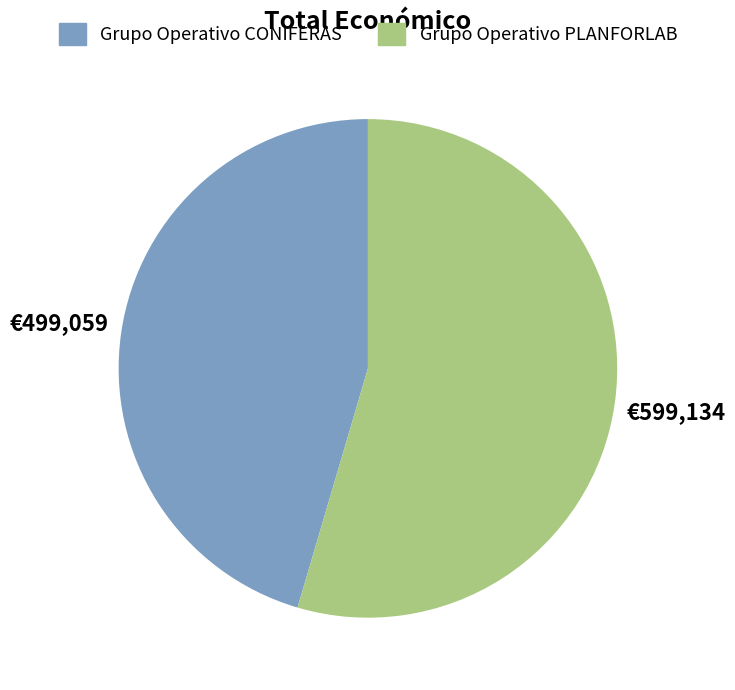

Rank the categories by value from lowest to highest.

Grupo Operativo CONIFERAS, Grupo Operativo PLANFORLAB